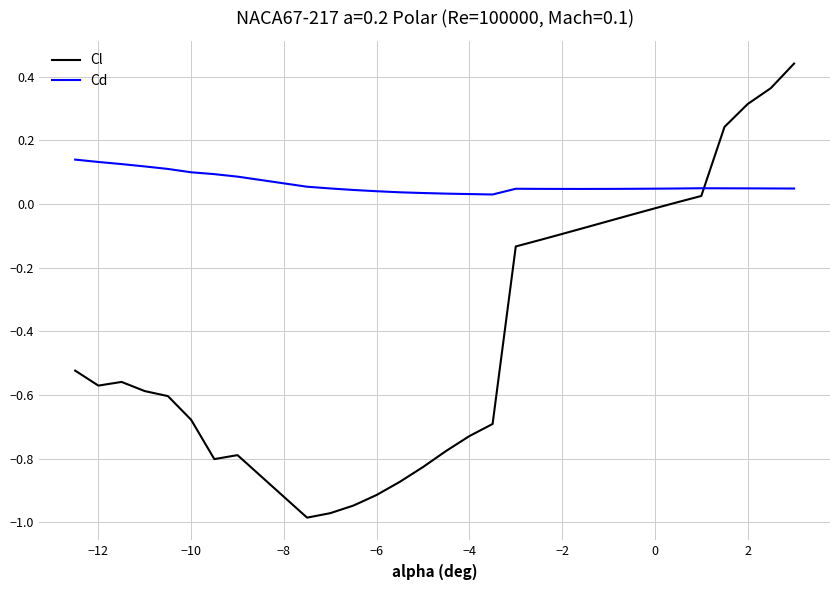

True or false: Cd and Cl intersect in this chart.

True